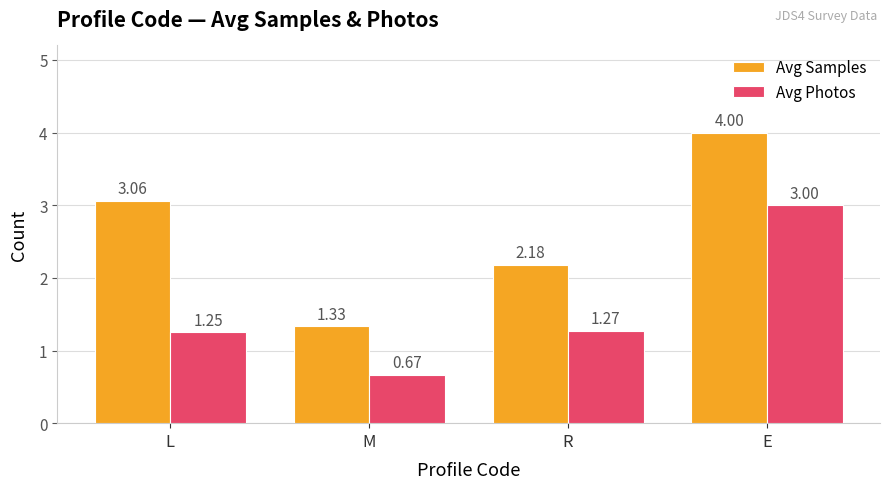

List the labels in order of Avg Samples value, smallest first.

M, R, L, E